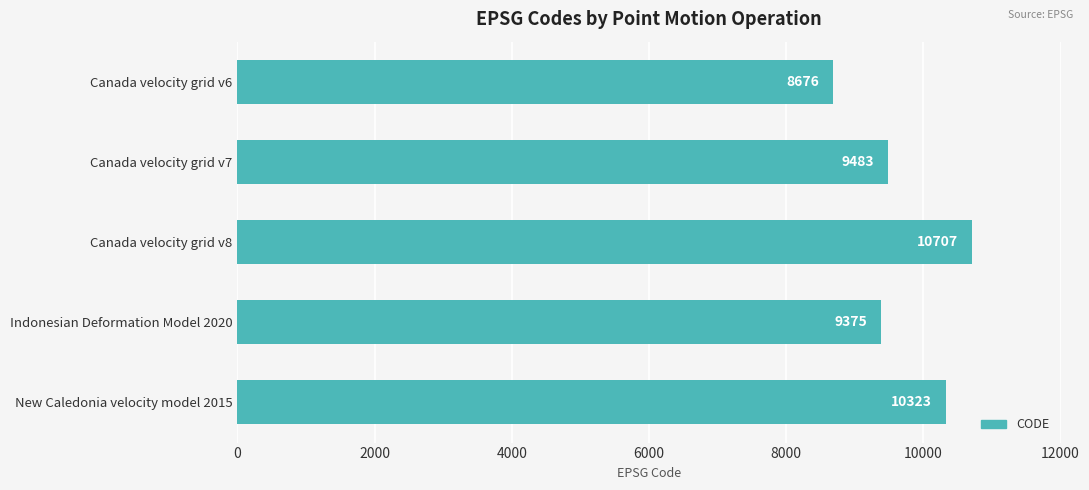

Which label corresponds to the largest value in the chart?

Canada velocity grid v8